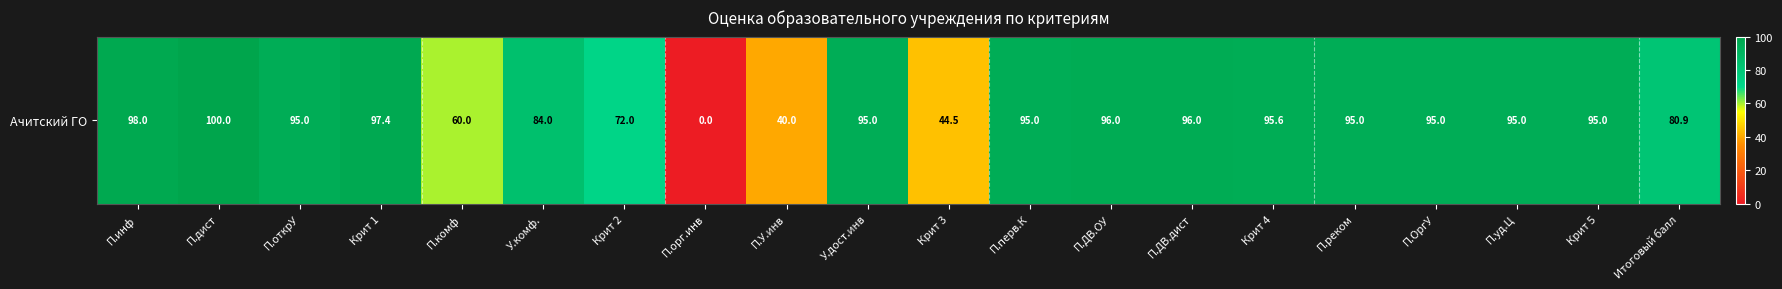

Count the number of values greater than 95.

6